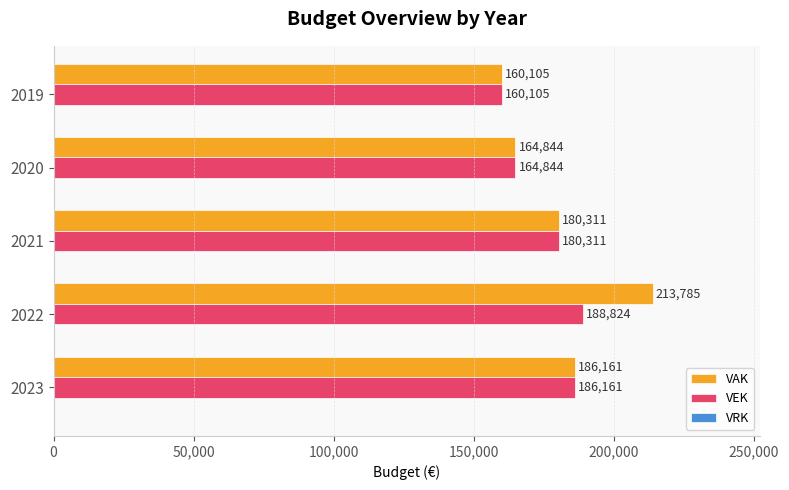

Which label corresponds to the smallest value in the chart?

2019